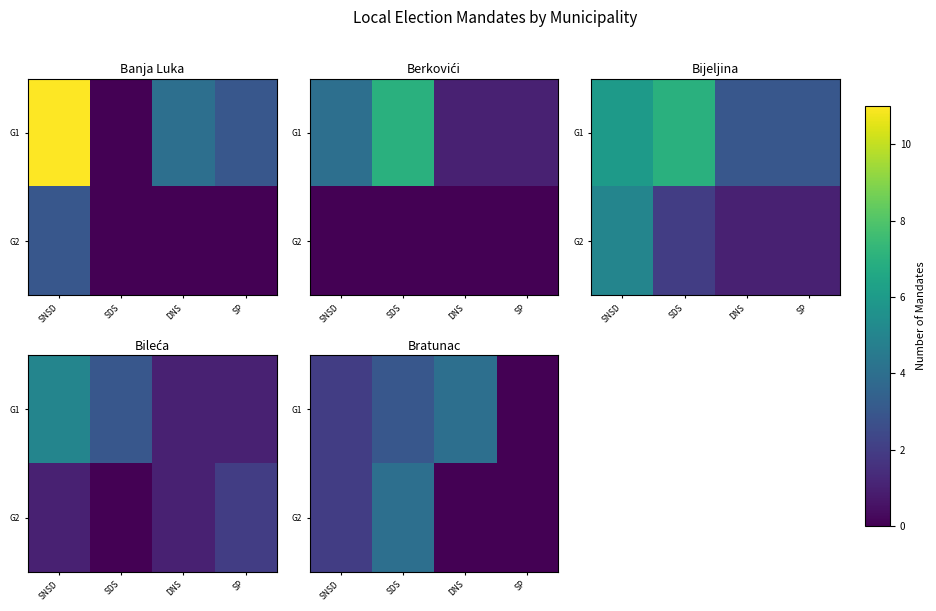

Which category has the highest value across all series?

DNS